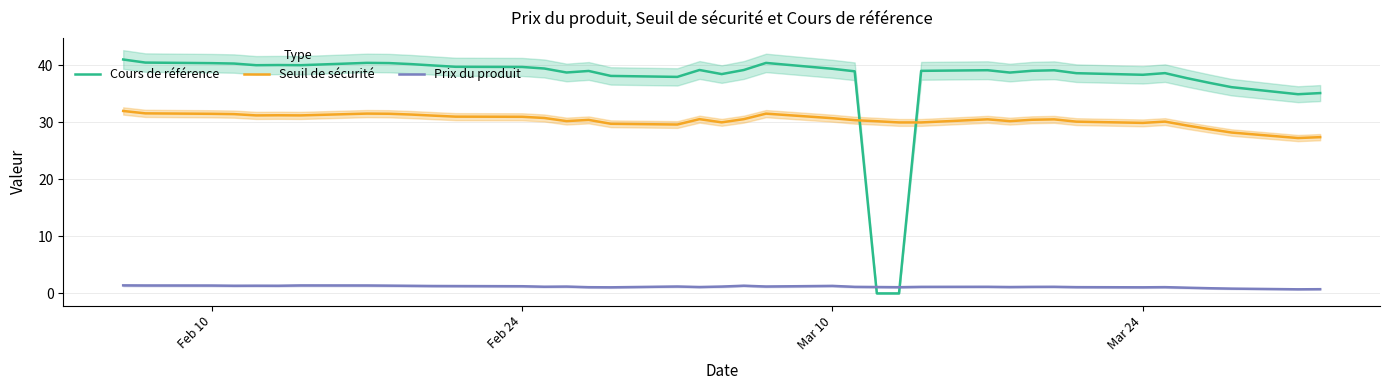

After their last crossing, which series has the higher values: Cours de référence or Seuil de sécurité?

Cours de référence